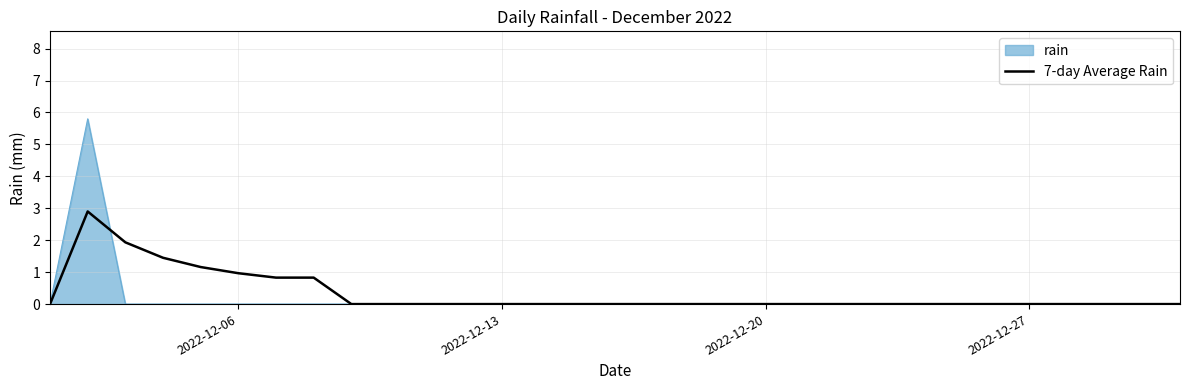

How many lines are shown in the chart?

2